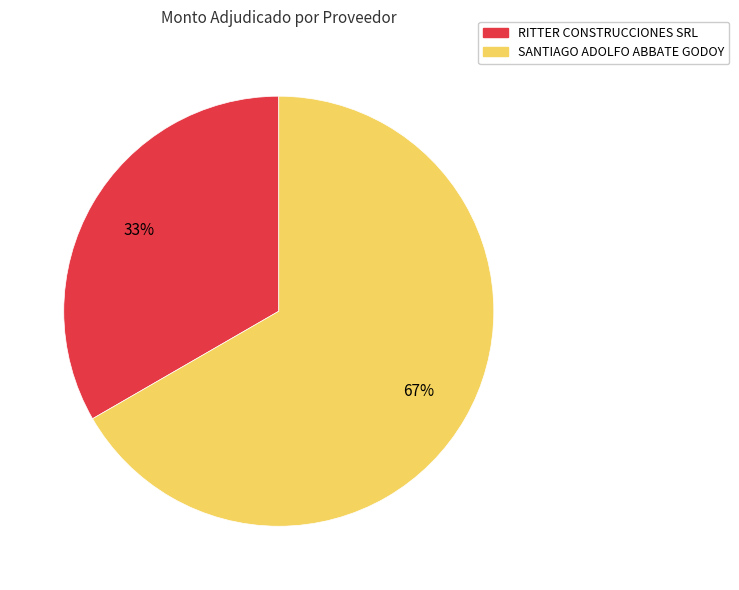

Count the number of slices in the pie.

2